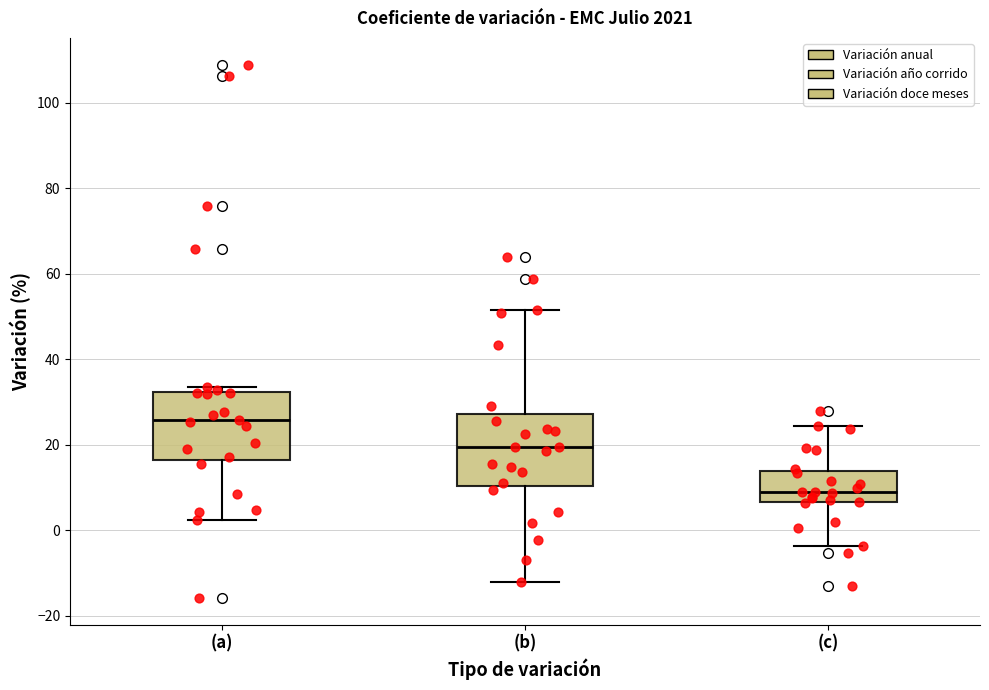

Reading left to right, read every box against the y-axis: the position of its median line, the range the box covers, and the ends of its whiskers. The values are not printed on the chart, so give them approximately, as read against the axis.

(a): median 26, box 16 to 32, whiskers 2 to 34
(b): median 20, box 10 to 28, whiskers -12 to 52
(c): median 8, box 6 to 14, whiskers -4 to 24